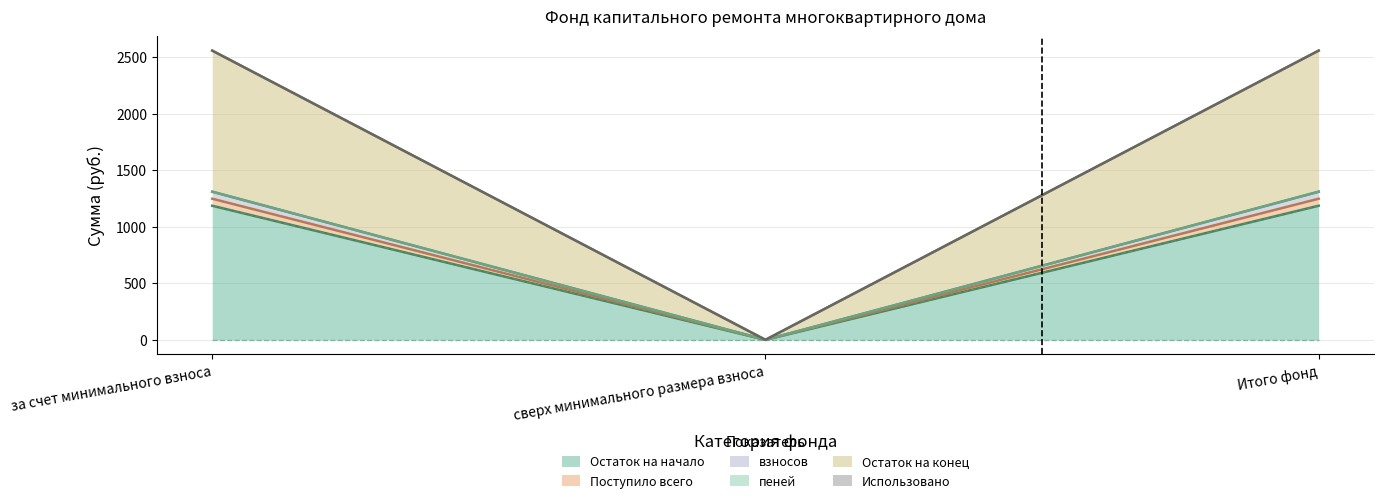

Is the value of Остаток на конец at Итого фонд greater than the value of Остаток на начало at сверх минимального размера взноса?

Yes